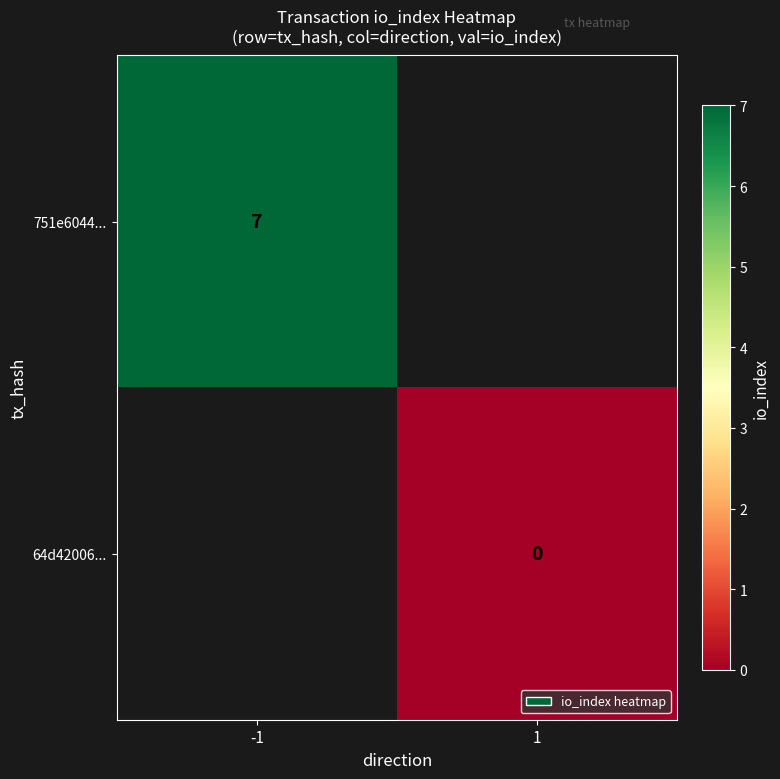

True or false: 751e6044... has a value of 11 at -1.

False